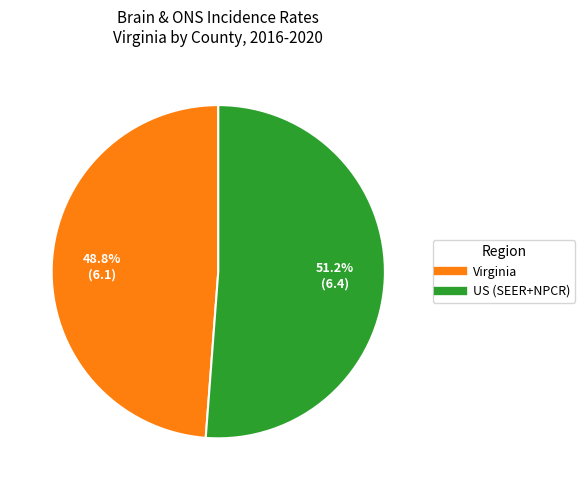

Is there a majority slice in this chart?

Yes